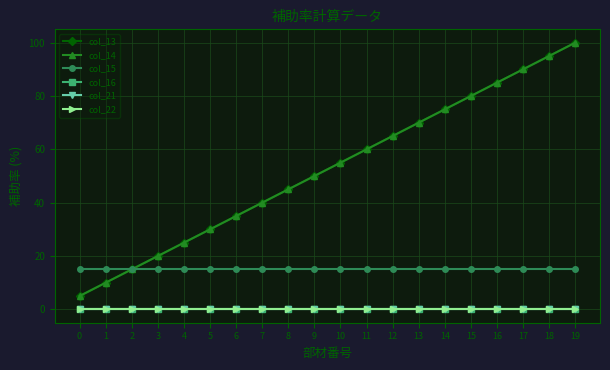

Reading left to right, what are all the values shown in this chart?

col_13: 0=5	1=10	2=15	3=20	4=25	5=30	6=35	7=40	8=45	9=50	10=55	11=60	12=65	13=70	14=75	15=80	16=85	17=90	18=95	19=100
col_14: 0=5	1=10	2=15	3=20	4=25	5=30	6=35	7=40	8=45	9=50	10=55	11=60	12=65	13=70	14=75	15=80	16=85	17=90	18=95	19=100
col_15: 0=15	1=15	2=15	3=15	4=15	5=15	6=15	7=15	8=15	9=15	10=15	11=15	12=15	13=15	14=15	15=15	16=15	17=15	18=15	19=15
col_16: 0=0	1=0	2=0	3=0	4=0	5=0	6=0	7=0	8=0	9=0	10=0	11=0	12=0	13=0	14=0	15=0	16=0	17=0	18=0	19=0
col_21: 0=0	1=0	2=0	3=0	4=0	5=0	6=0	7=0	8=0	9=0	10=0	11=0	12=0	13=0	14=0	15=0	16=0	17=0	18=0	19=0
col_22: 0=0	1=0	2=0	3=0	4=0	5=0	6=0	7=0	8=0	9=0	10=0	11=0	12=0	13=0	14=0	15=0	16=0	17=0	18=0	19=0